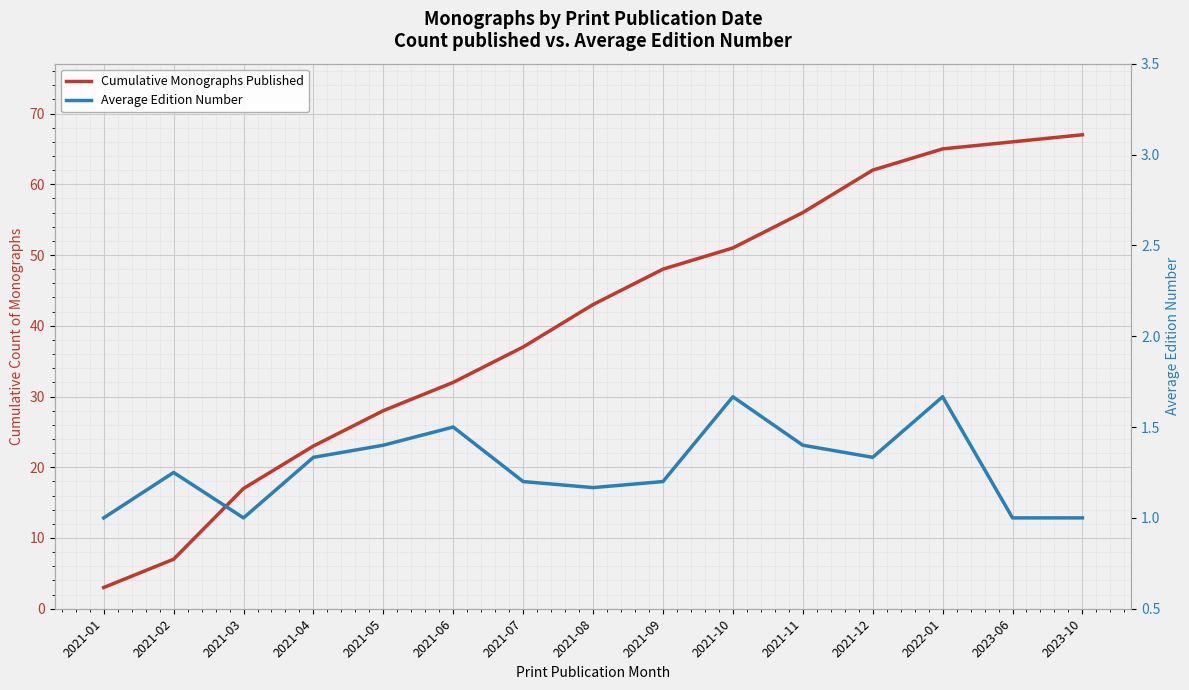

Which series changed the most between 2021-09 and 2021-11?

Cumulative Monographs Published